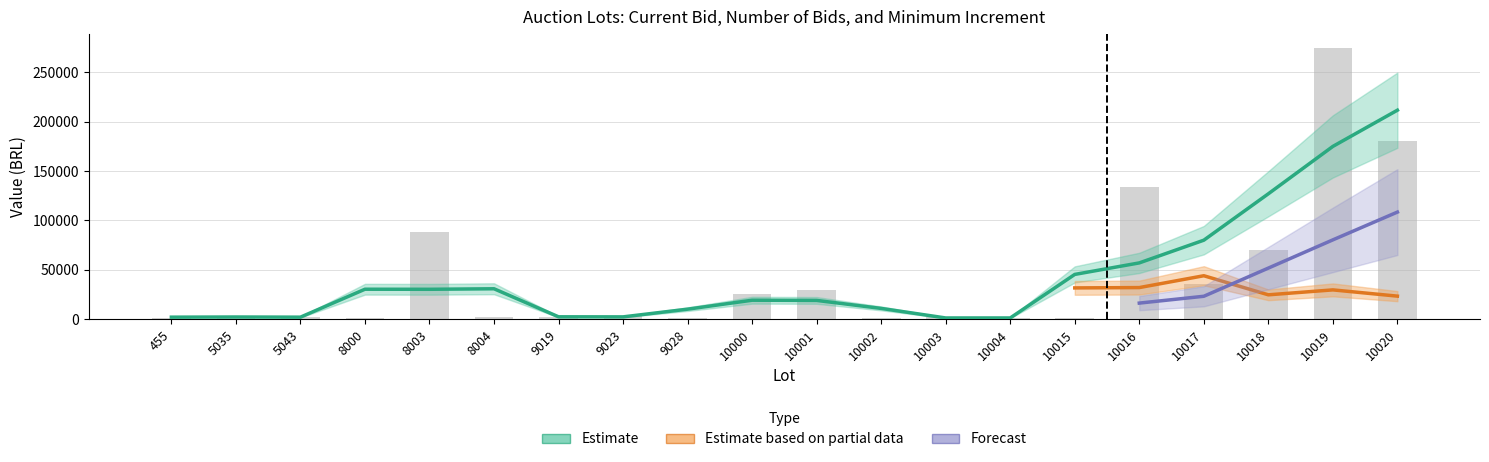

What is the value of the Inc. minimo bar at the 18th from the left?

1000